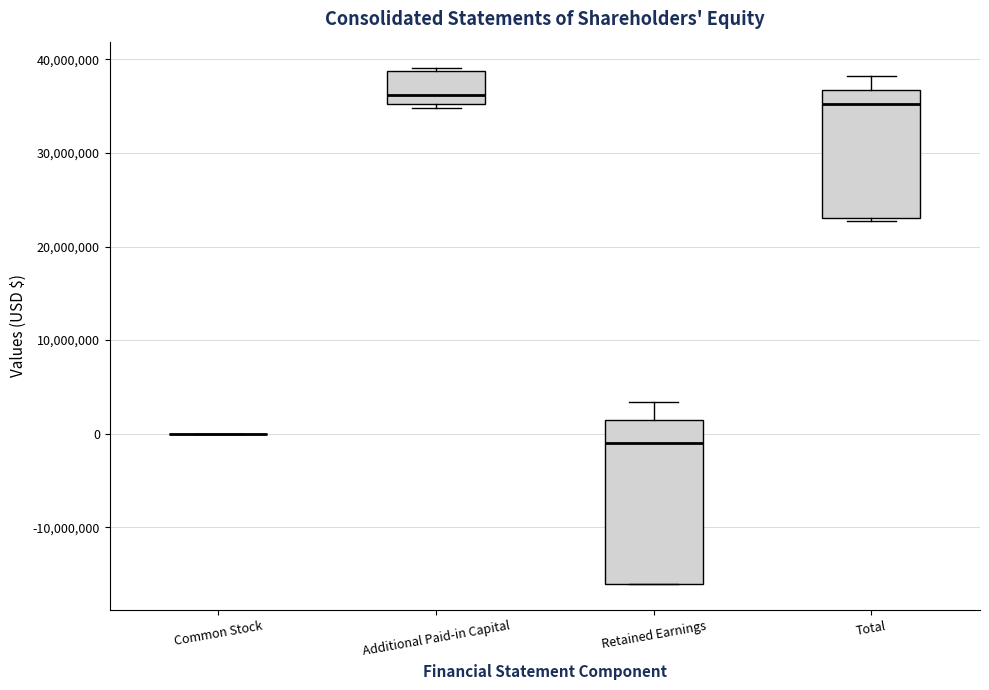

Comparing the boxes themselves (not the whiskers), which one is the tallest?

Retained Earnings